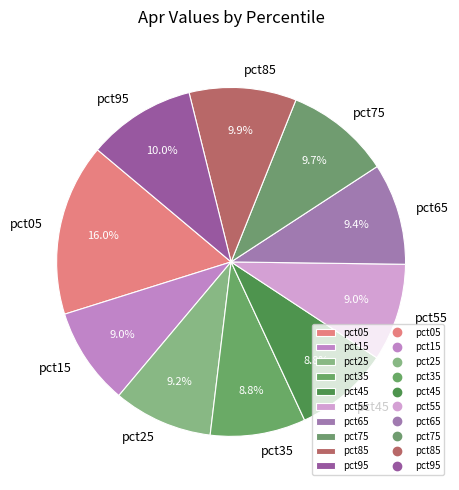

Which has a higher value, pct35 or pct85?

pct85